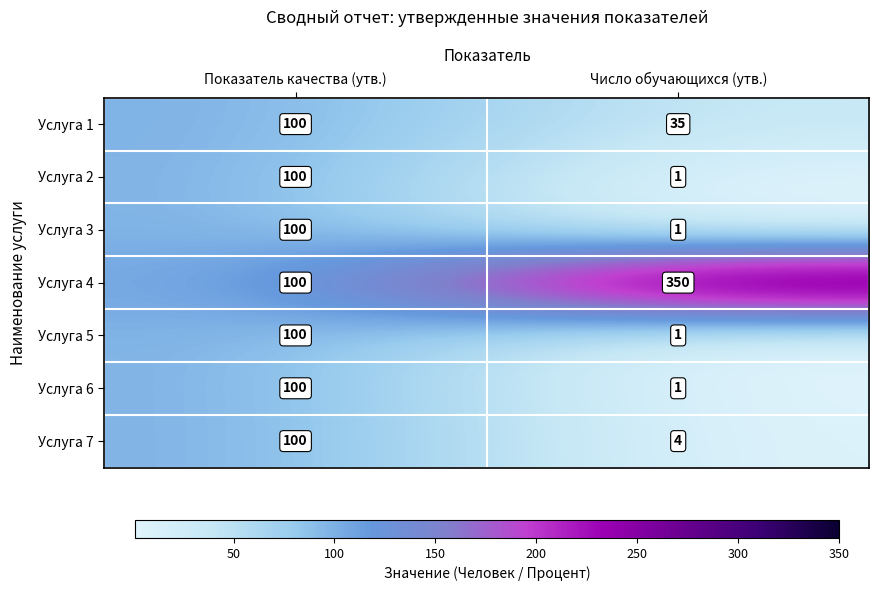

Which series changed the most between Показатель качества (утв.) and Число обучающихся (утв.)?

Услуга 4